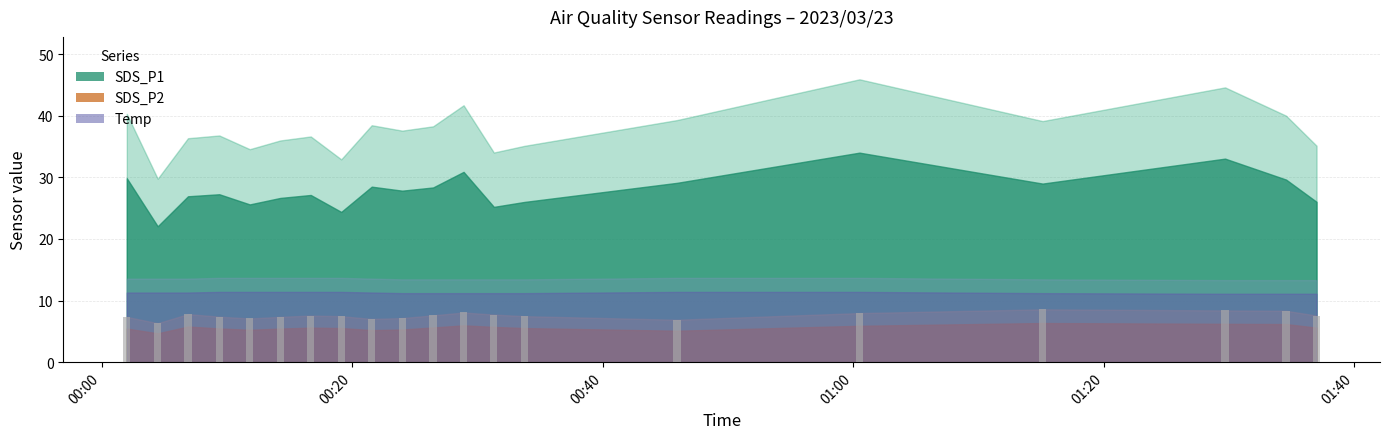

What is the minimum value shown in the chart?

6.3